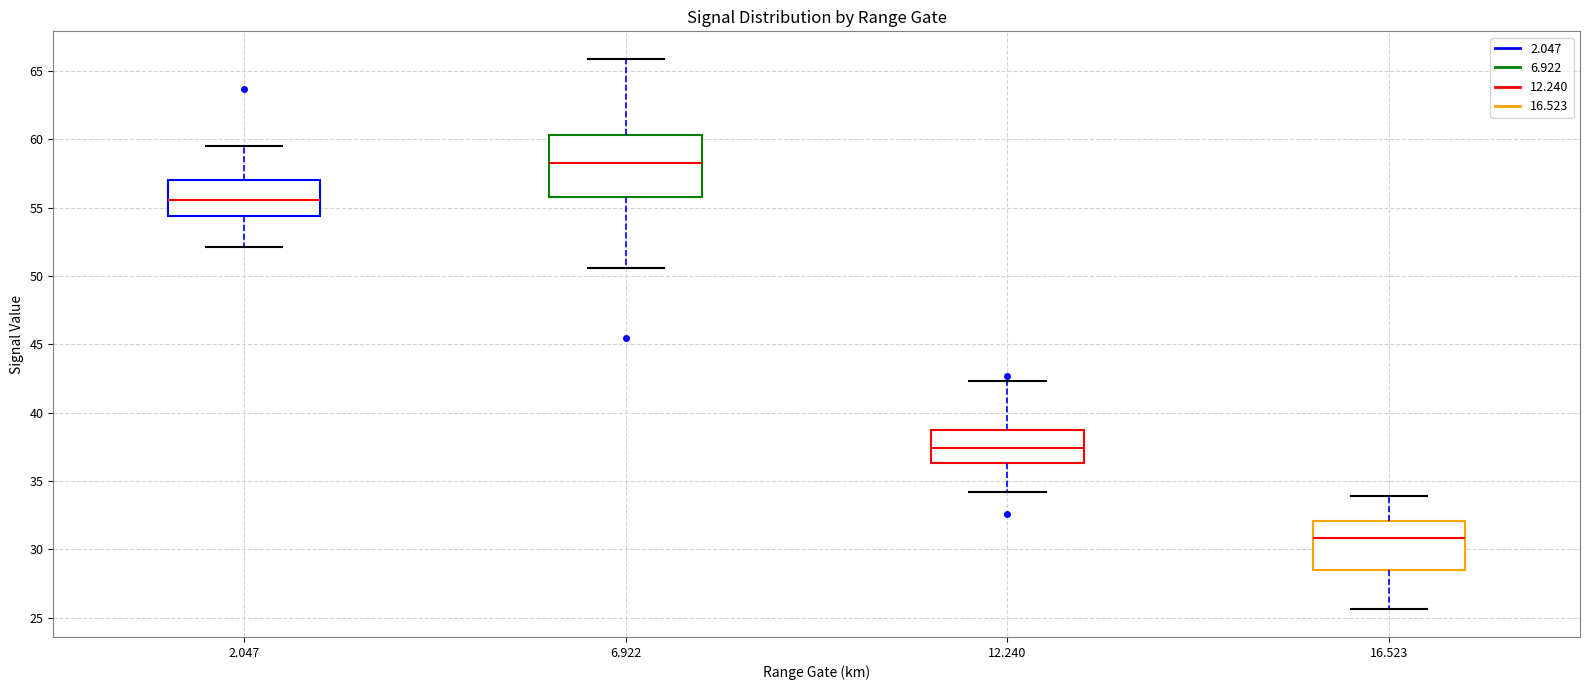

Which box is the tallest, from its lower edge to its upper edge?

6.922